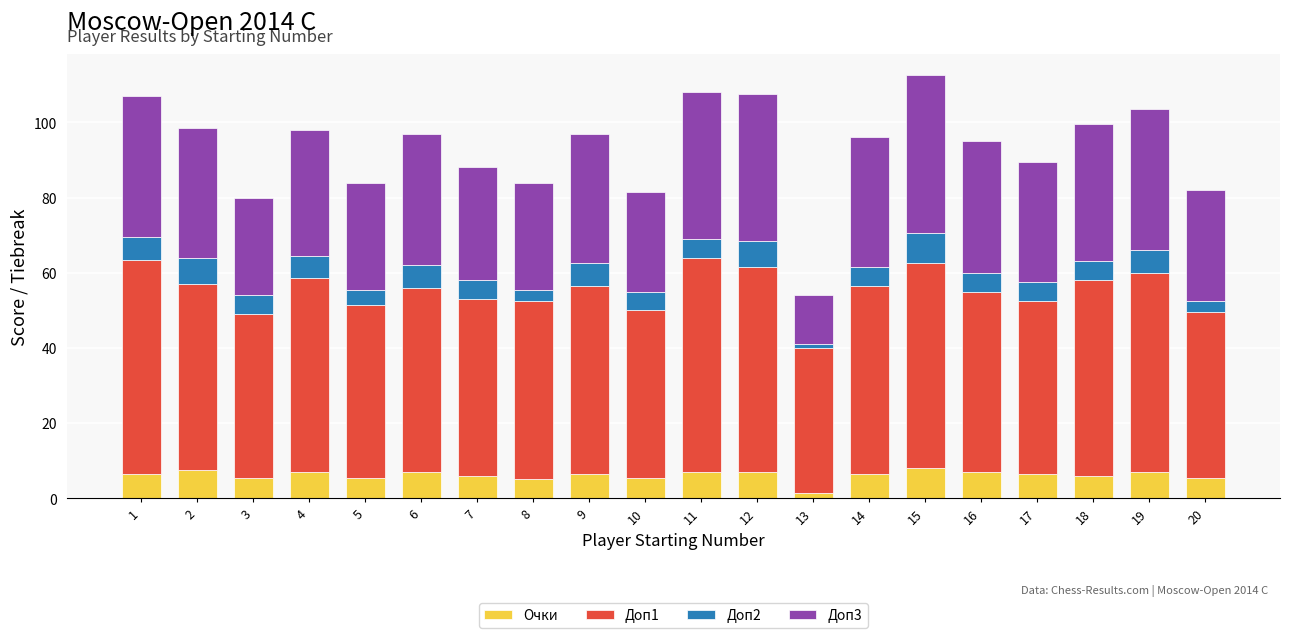

The Очки series shows 6.5 at 9. True or false?

True